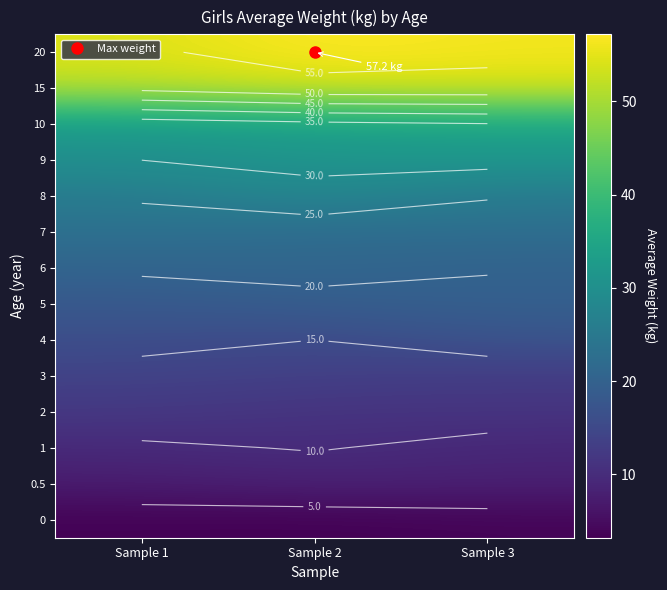

What is the minimum value shown in the chart?

3.2